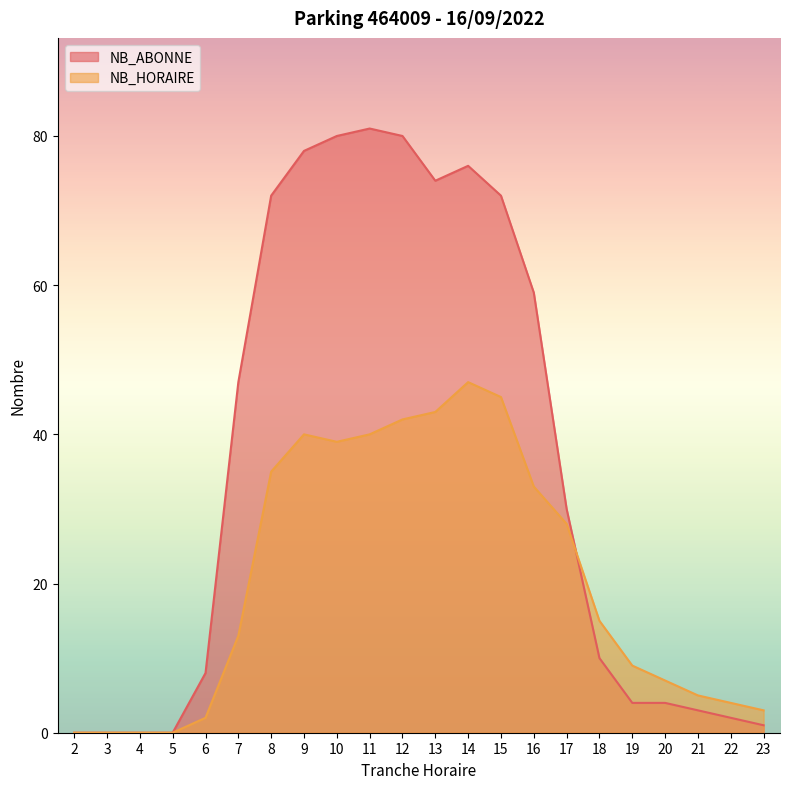

Between 12 and 18, which series saw the biggest shift?

NB_ABONNE